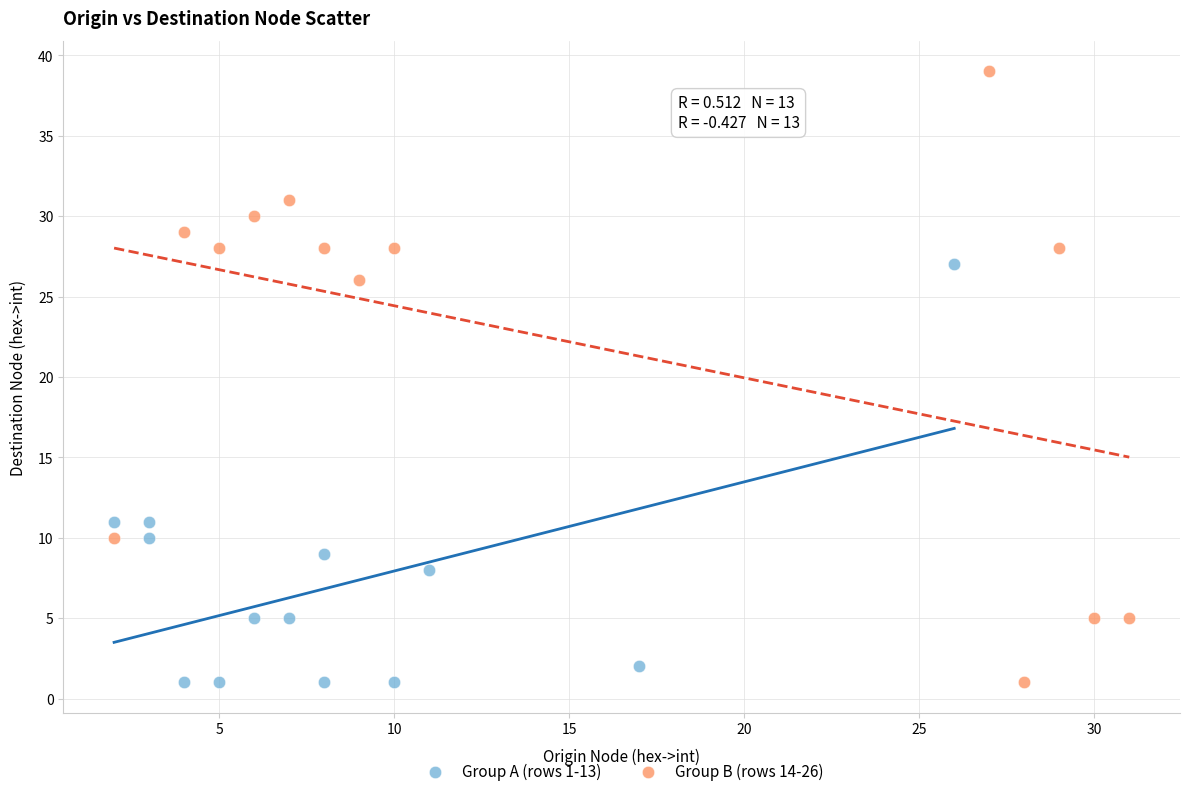

Which series reaches the maximum Y coordinate?

Group B (rows 14-26)